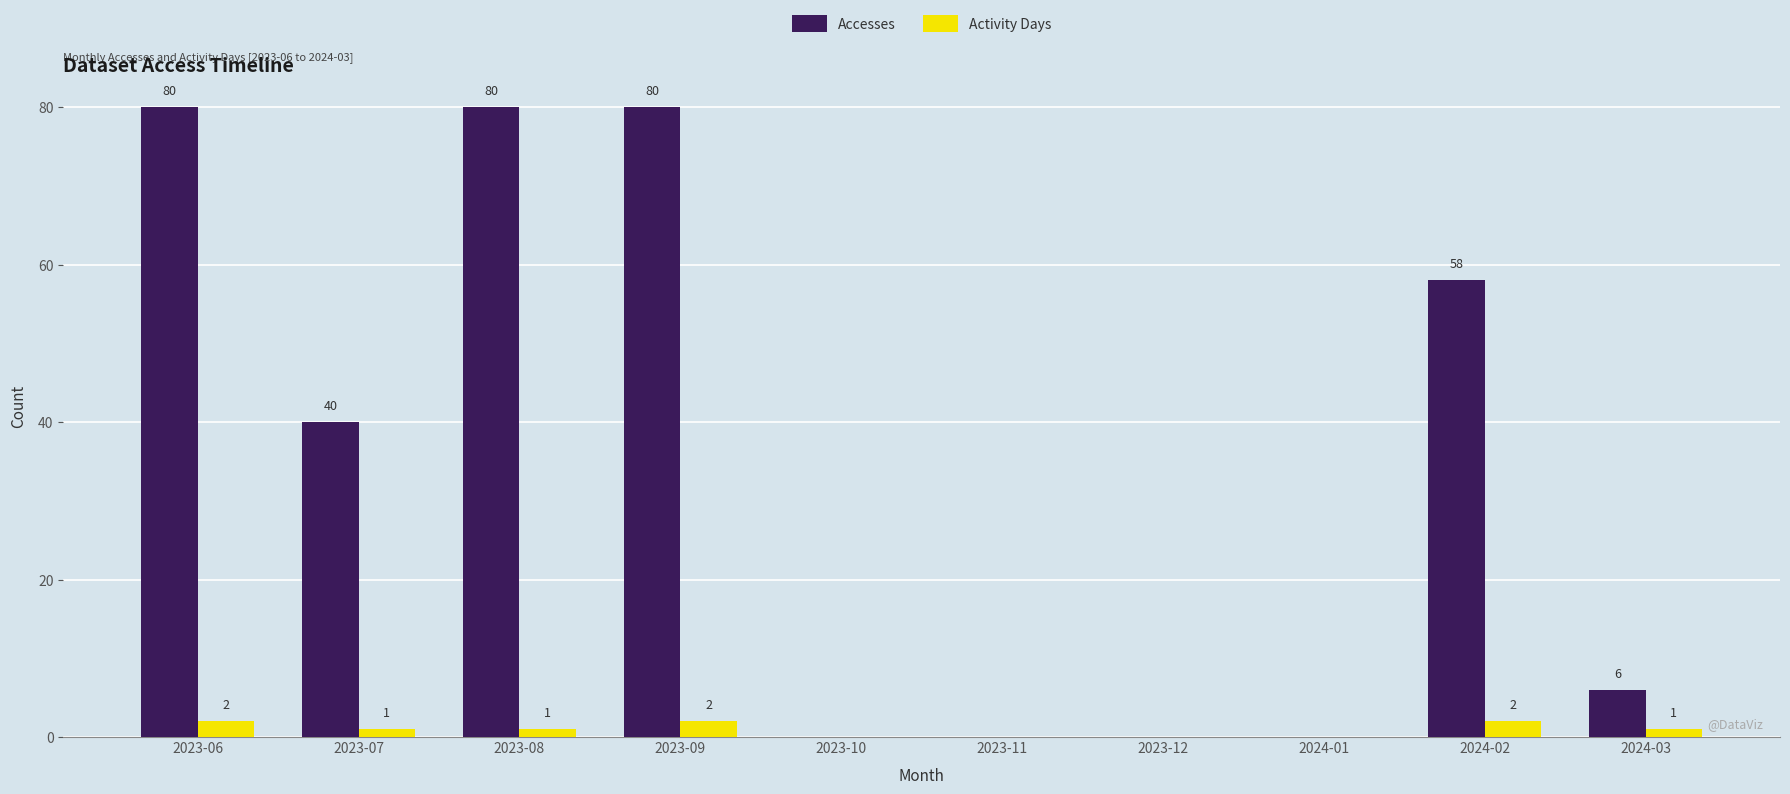

What is the sum of the Accesses values at 2024-01 and 2024-03?

6